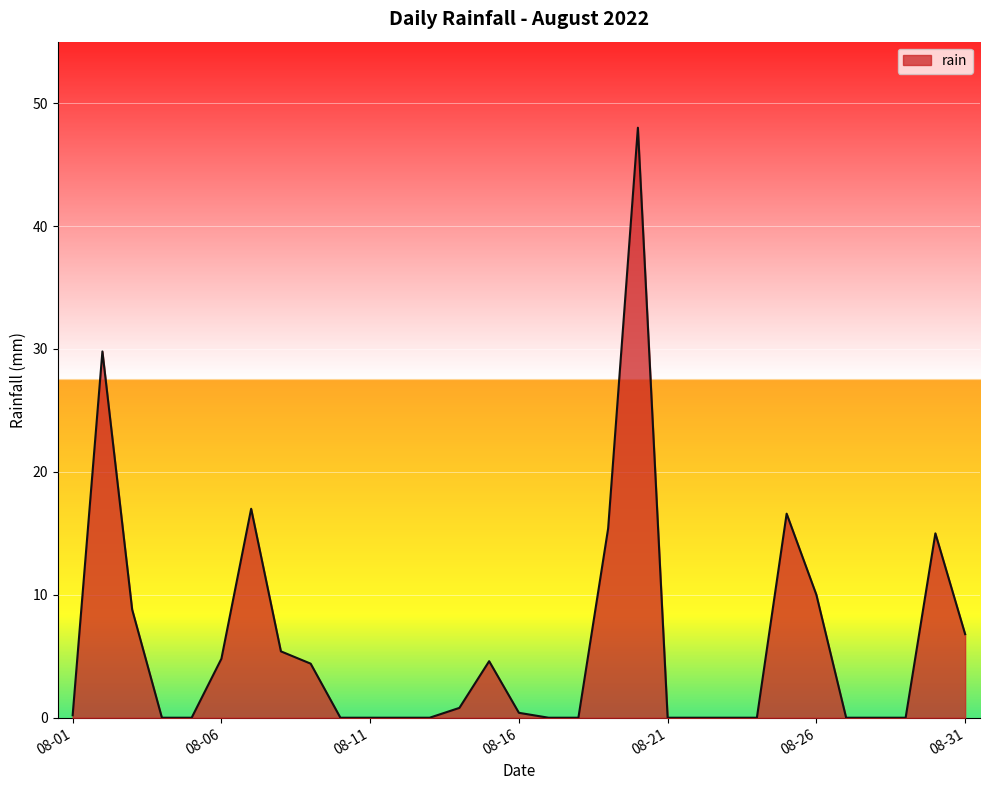

What is the maximum value shown in the chart?

48.0